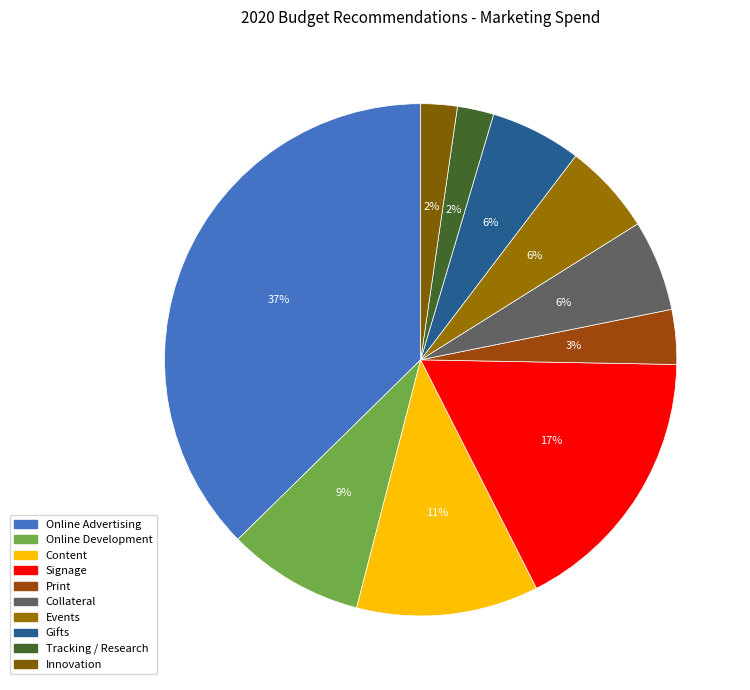

Is it true that Online Development is 9% of the pie?

True